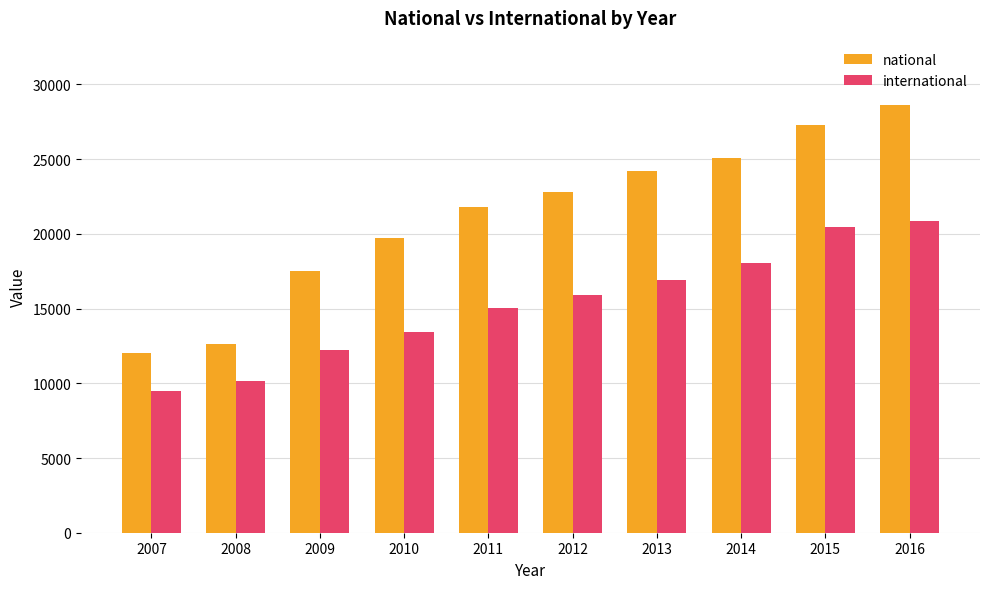

Is it true that national equals 50938 at 2016?

False